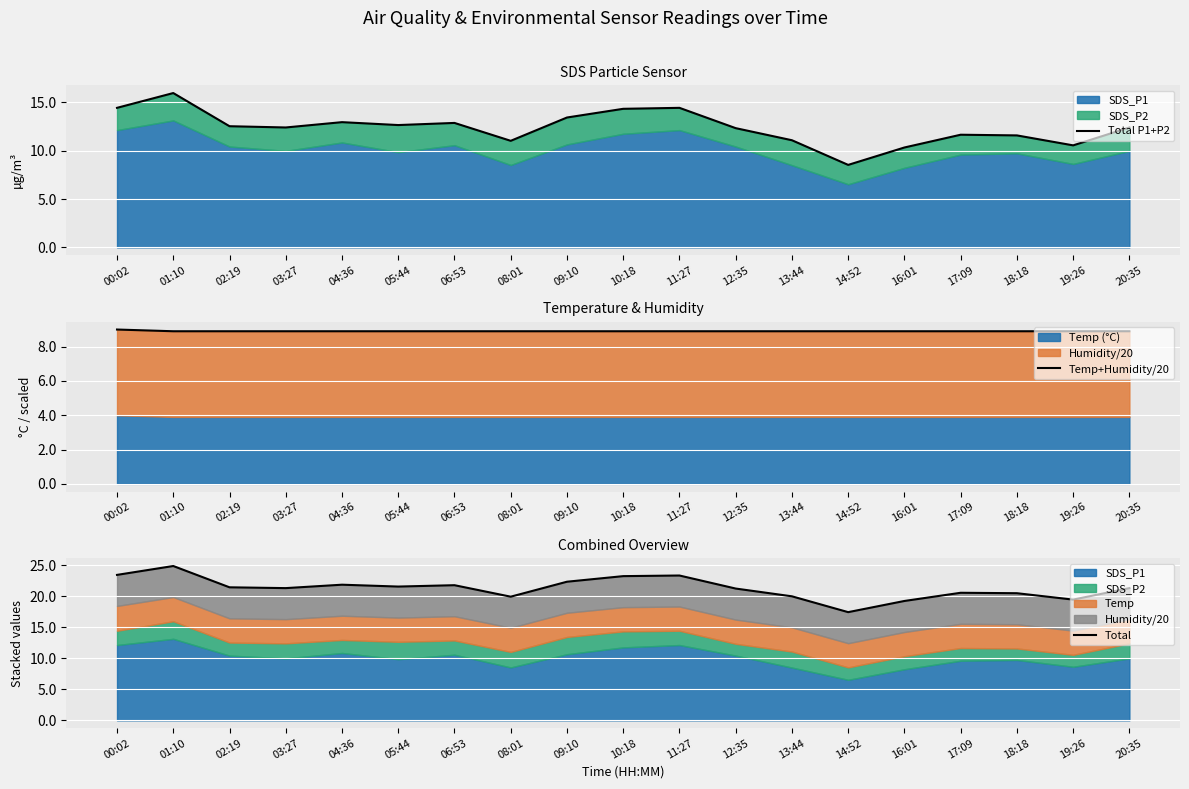

At which category does Total P1+P2 reach its first local peak?

01:10